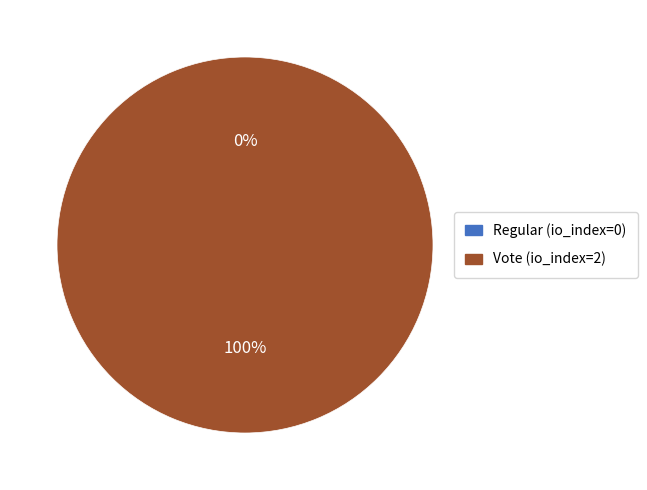

To the nearest percent, what is the average slice percentage?

50%